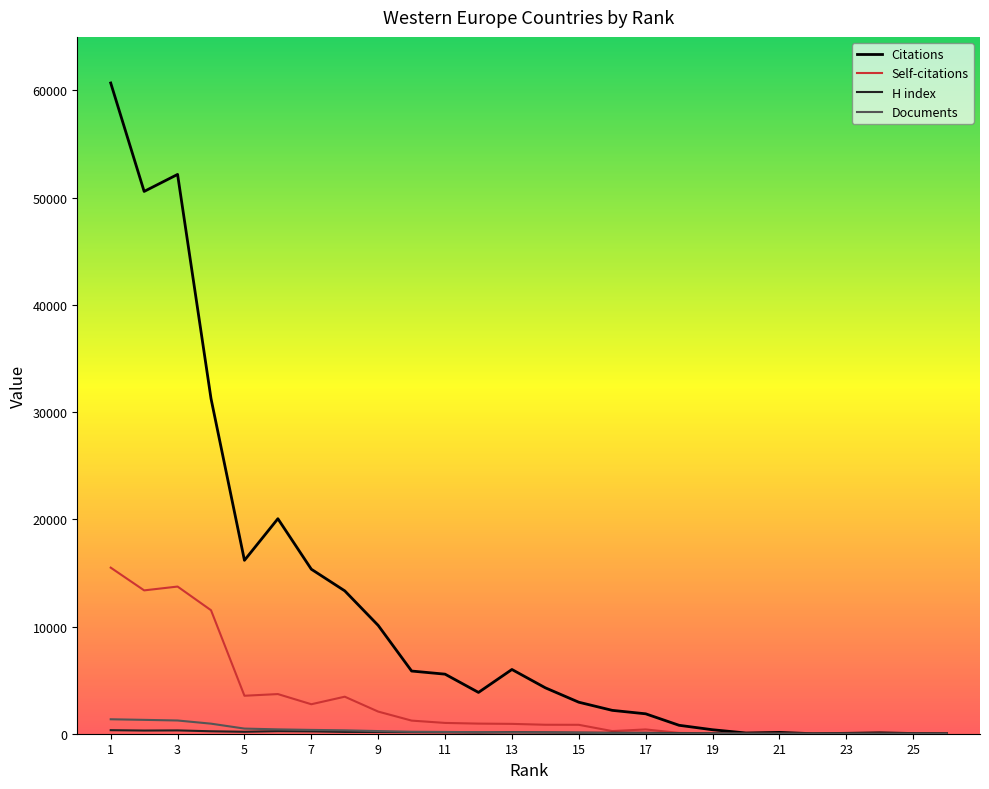

Which series has the largest total across all categories?

Citations